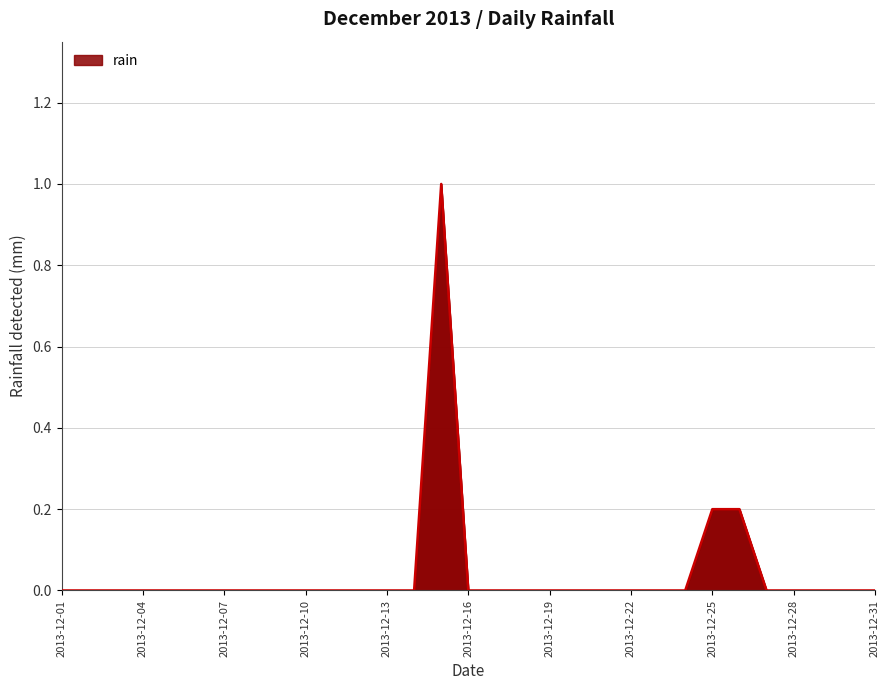

What is the maximum value shown in the chart?

1.0